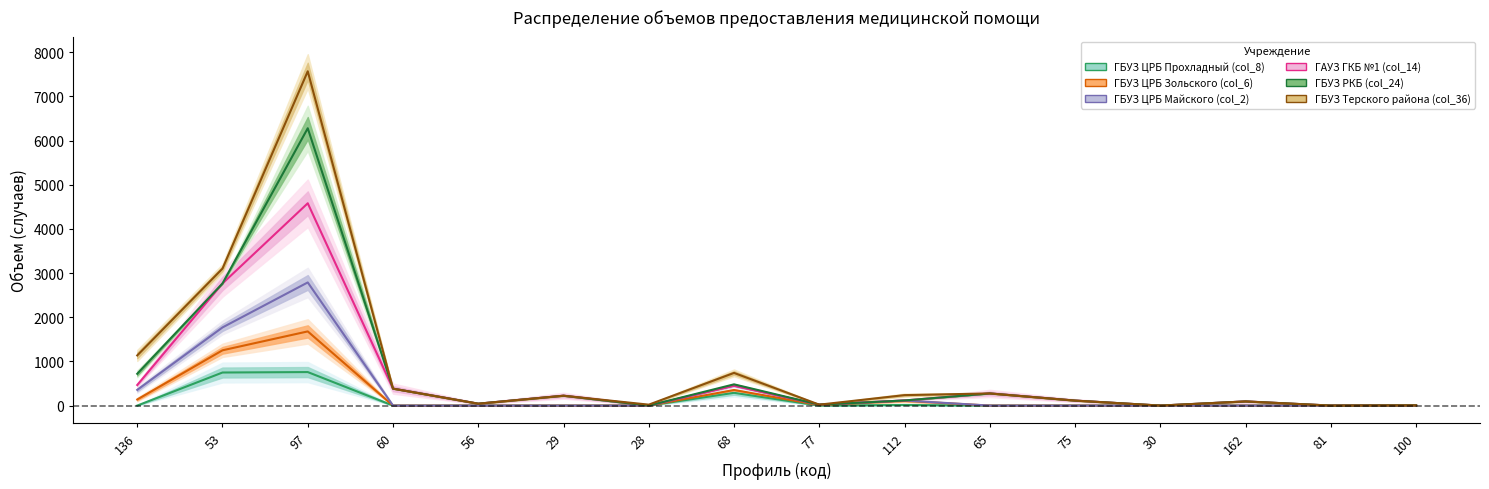

Is it true that ГБУЗ Терского района (col_36) equals -3634 at 81?

False